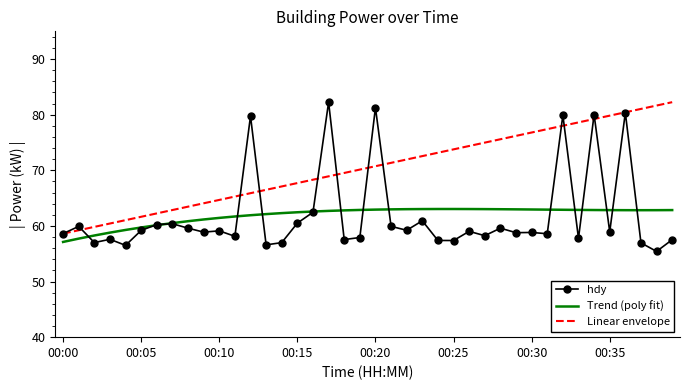

What are all the series names shown in the legend?

hdy, Trend (poly fit), Linear envelope